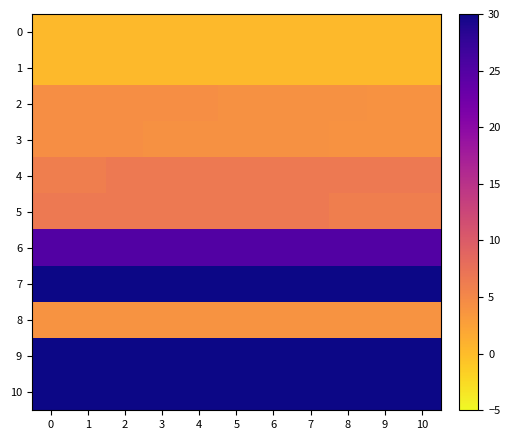

Which series has the largest range (max minus min)?

9